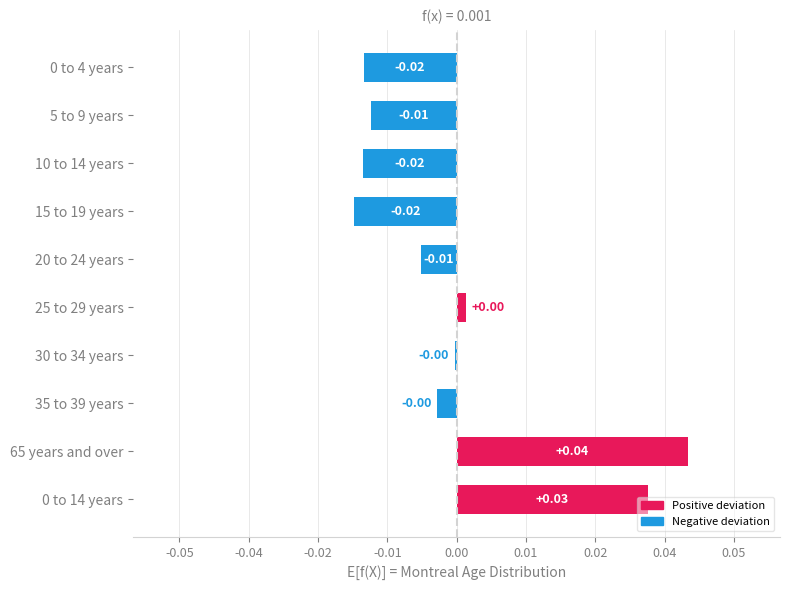

How many bars are there in total?

10